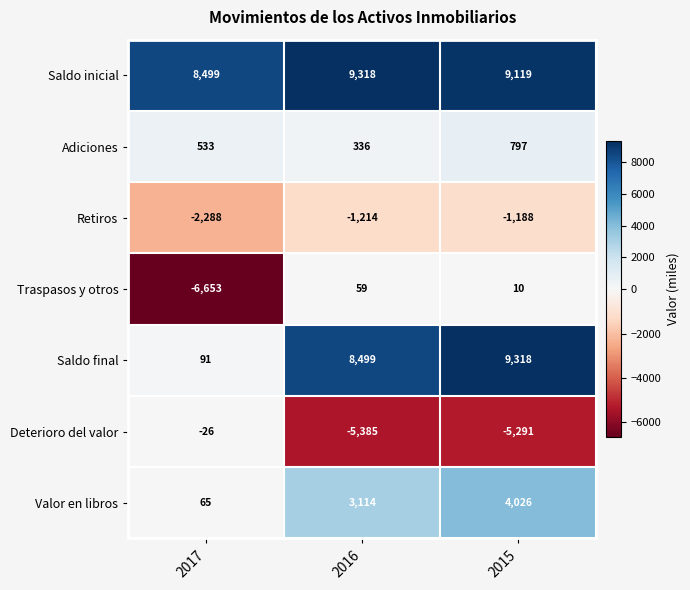

Reading right to left, transcribe all the data shown in this chart.

Saldo inicial: 2015=9119	2016=9318	2017=8499
Adiciones: 2015=797	2016=336	2017=533
Retiros: 2015=-1188	2016=-1214	2017=-2288
Traspasos y otros: 2015=10	2016=59	2017=-6653
Saldo final: 2015=9318	2016=8499	2017=91
Deterioro del valor: 2015=-5291	2016=-5385	2017=-26
Valor en libros: 2015=4026	2016=3114	2017=65